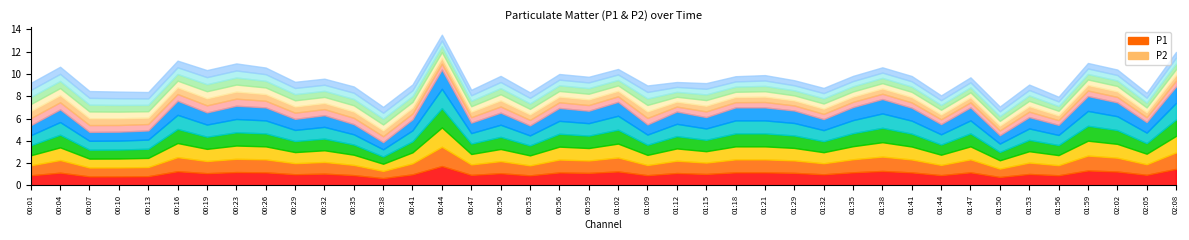

How many lines are shown in the chart?

2